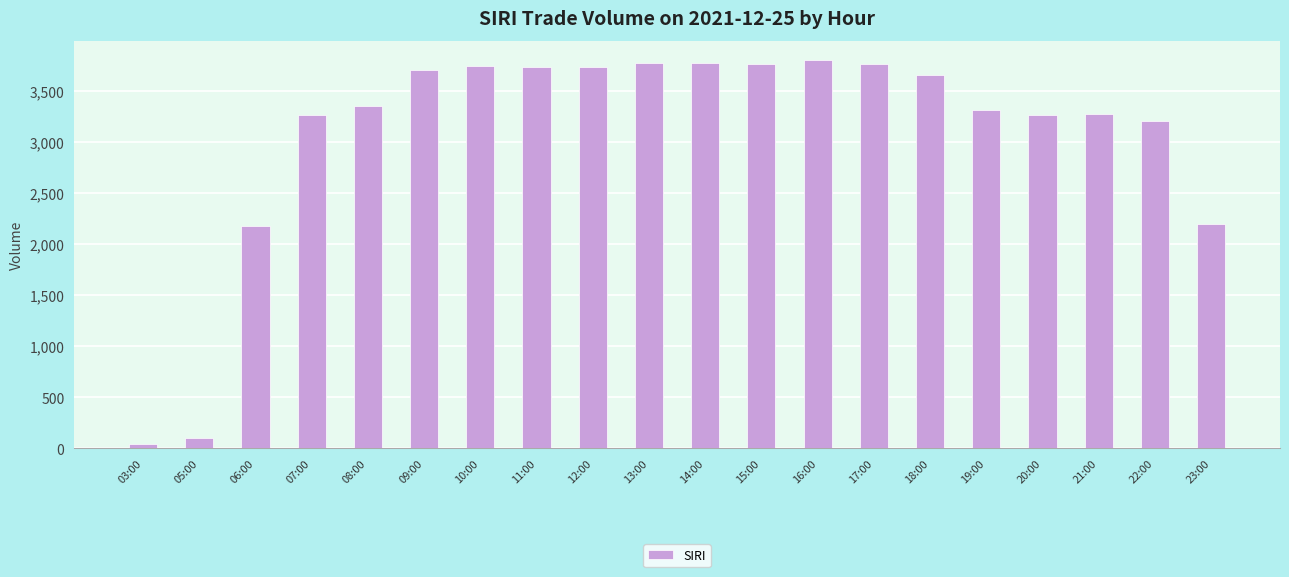

What is the sum of all values?

61630